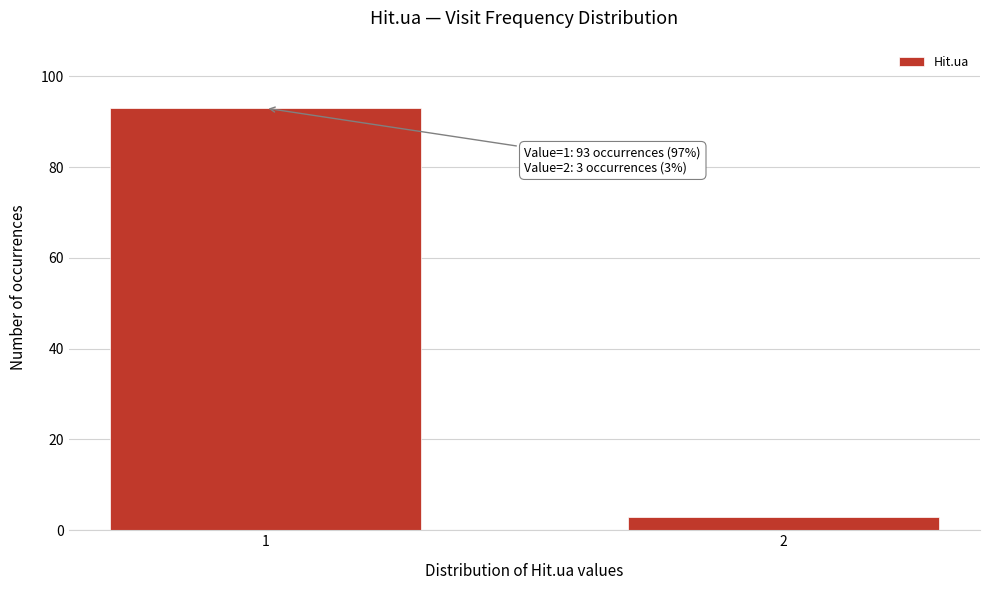

Reading left to right, transcribe all the data shown in this chart.

1=93	2=3